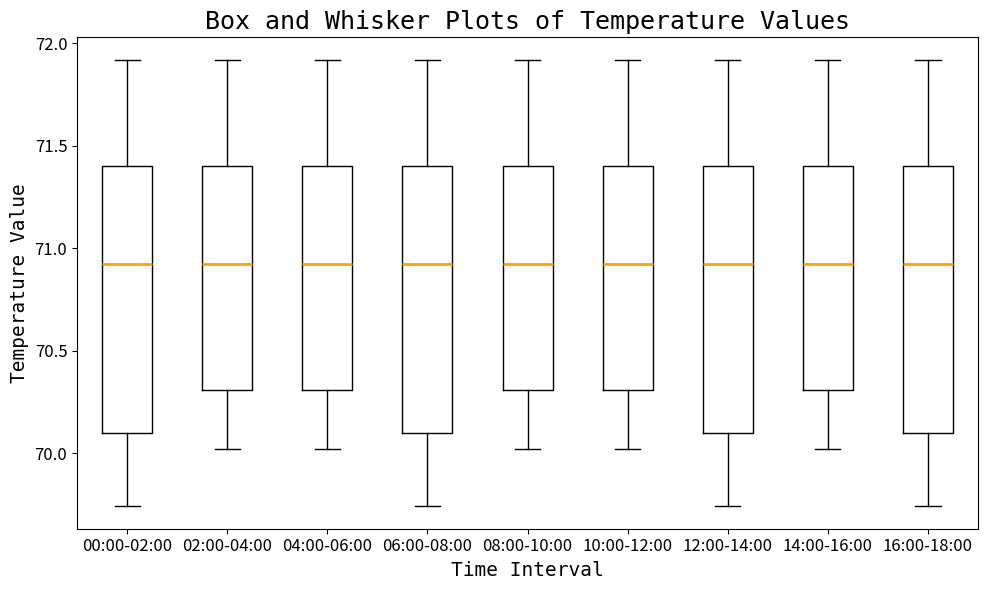

Where does the median line of the box for 08:00-10:00 sit on the y-axis? The values are not printed on the chart, so give them approximately, as read against the axis.

70.95